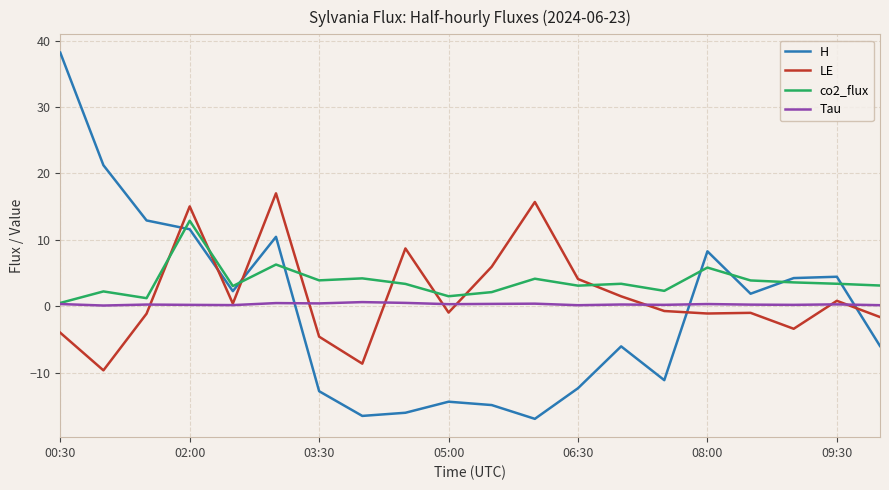

Which series has the largest range (max minus min)?

H